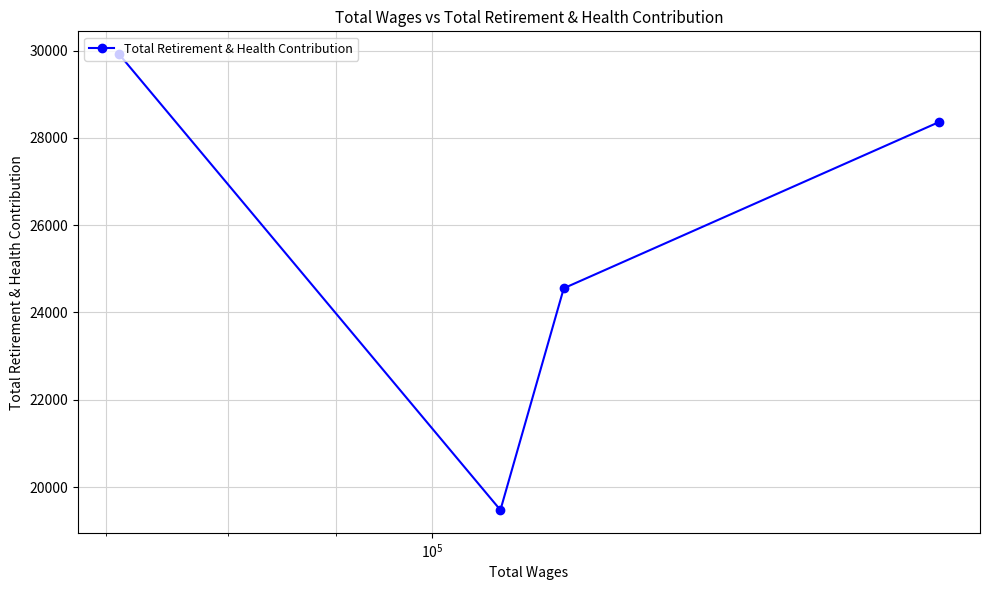

What is the difference between the maximum and second lowest values?

5362